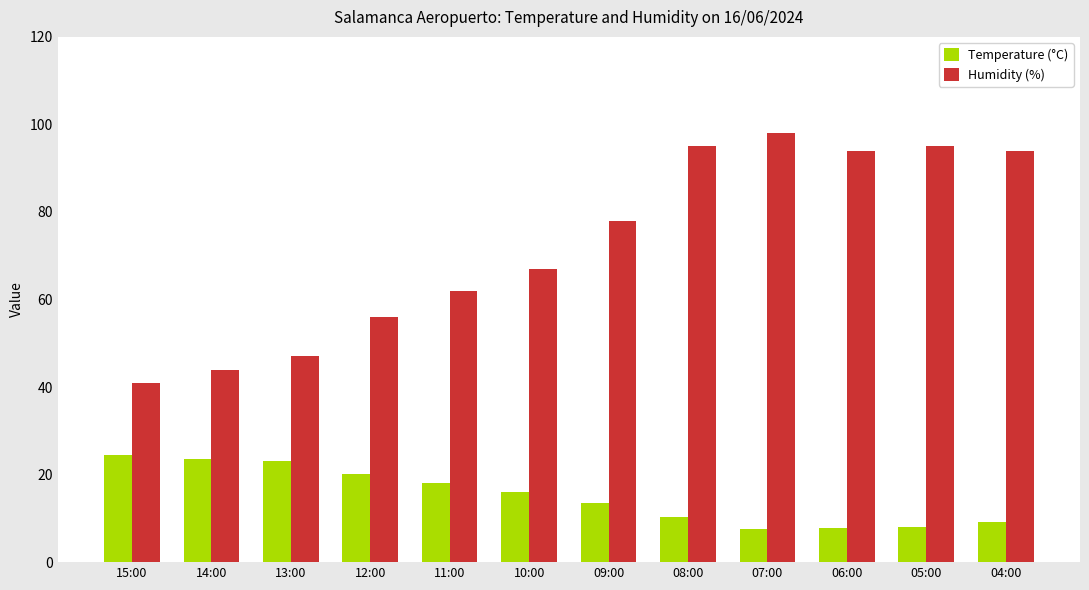

How many groups of bars are there?

12